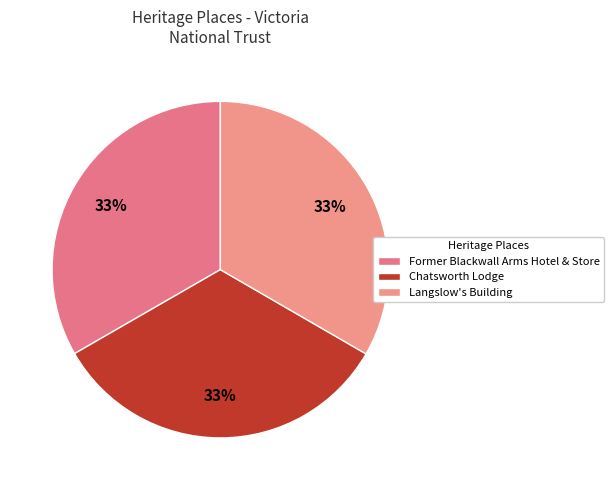

The Chatsworth Lodge slice represents 33% of the pie. True or false?

True